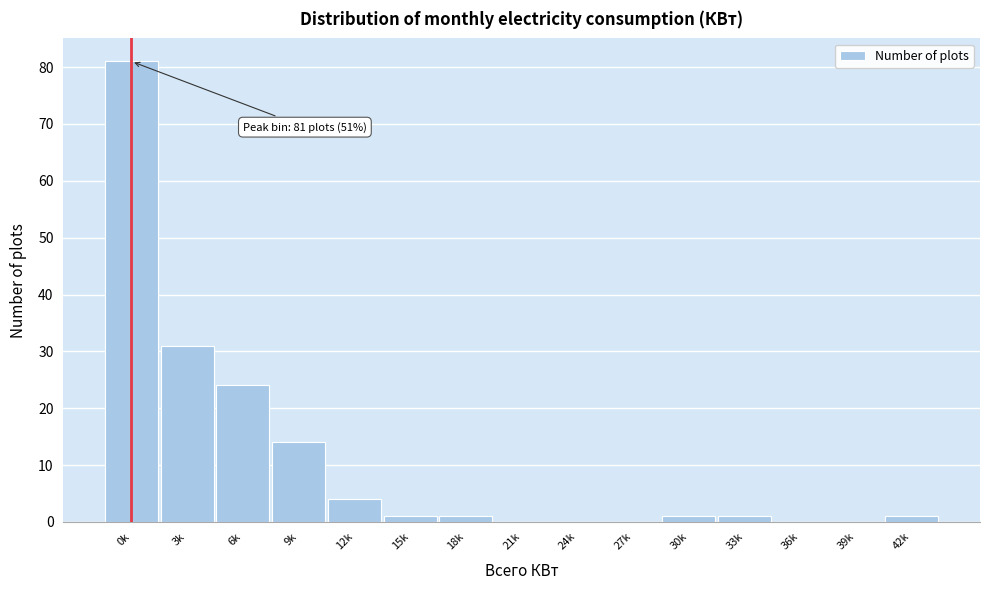

Reading right to left, list all the values displayed in this chart.

42k=1	39k=0	36k=0	33k=1	30k=1	27k=0	24k=0	21k=0	18k=1	15k=1	12k=4	9k=14	6k=24	3k=31	0k=81